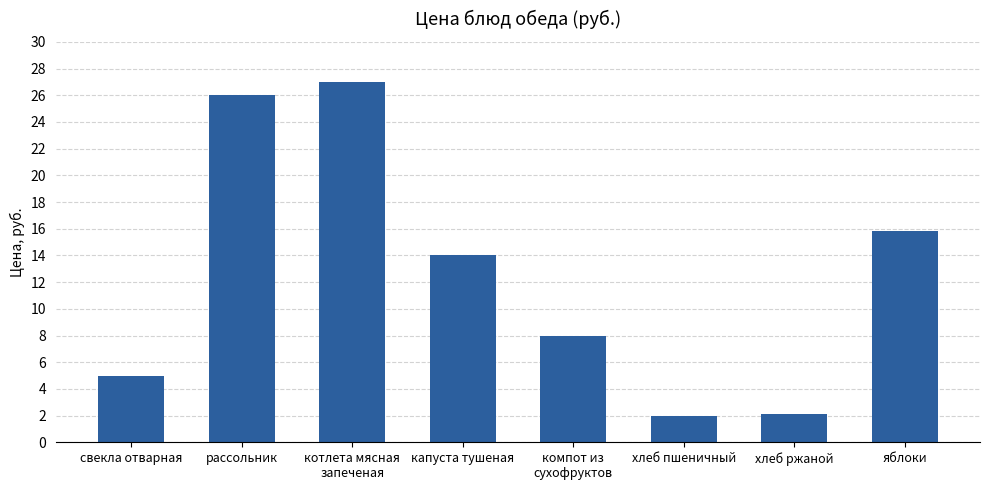

Is it true that the value at капуста тушеная is 14.0?

True